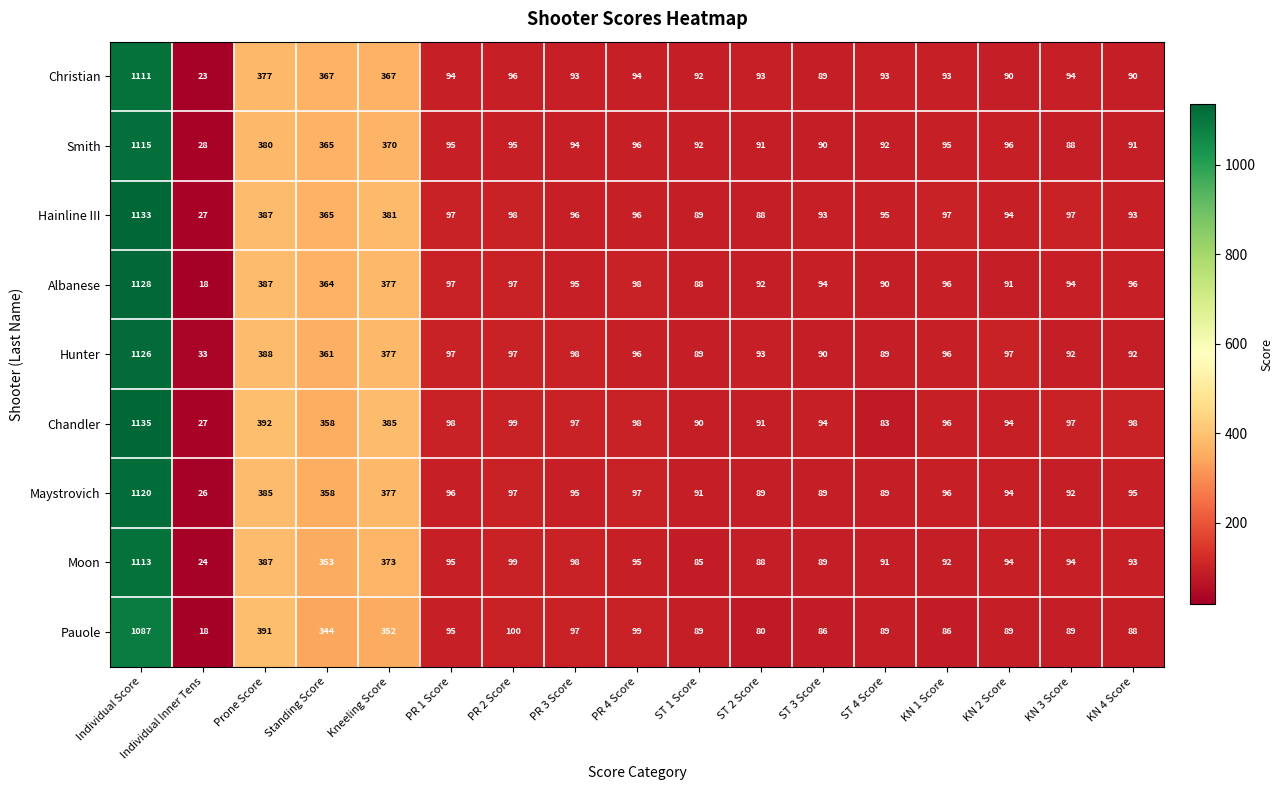

What is the difference between the second highest and minimum values in the Christian series?

354